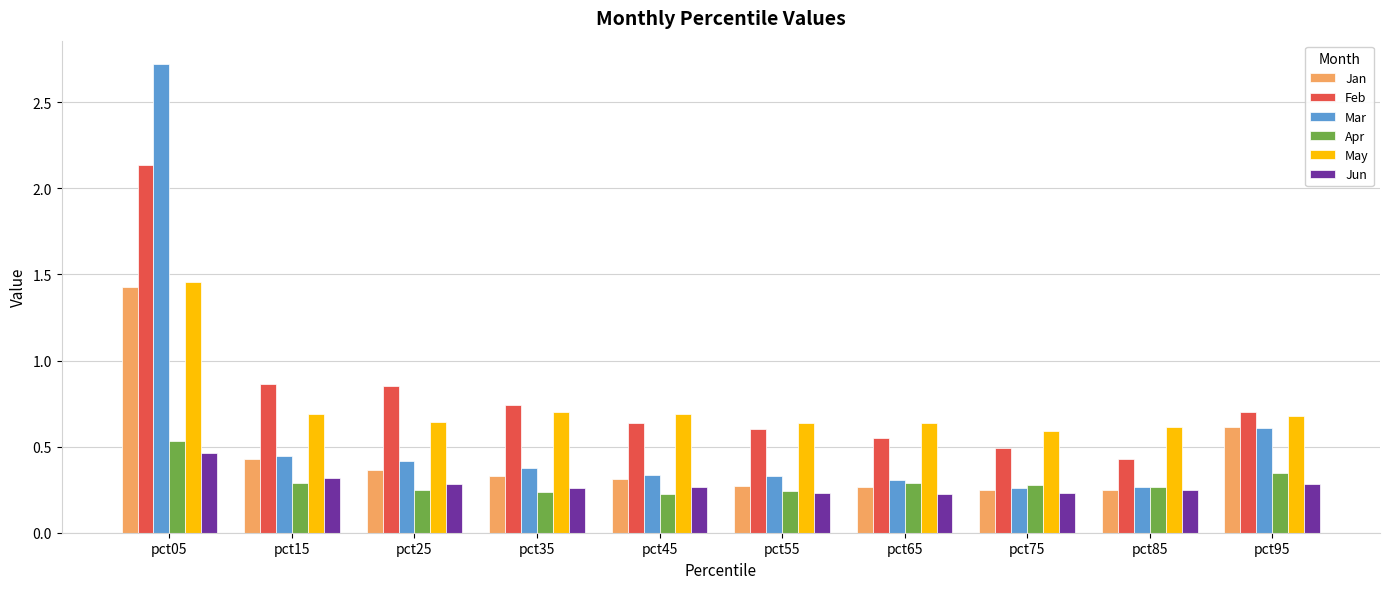

How many series are shown in this chart?

6